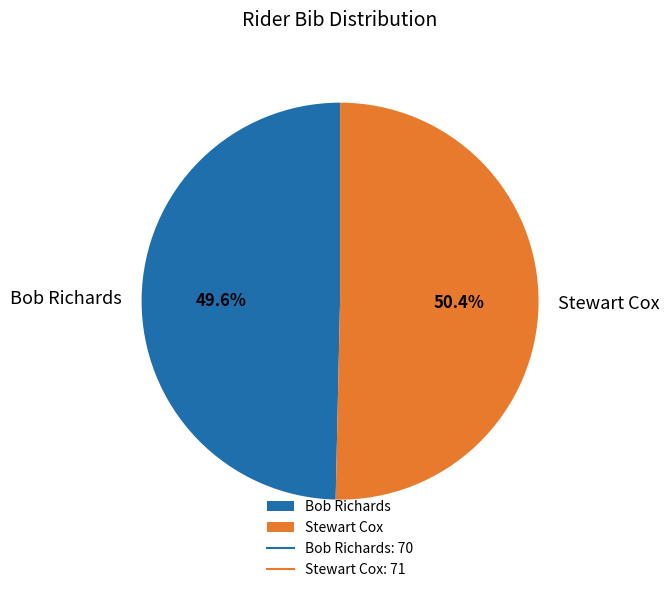

True or false: Stewart Cox accounts for 50% of the total.

True